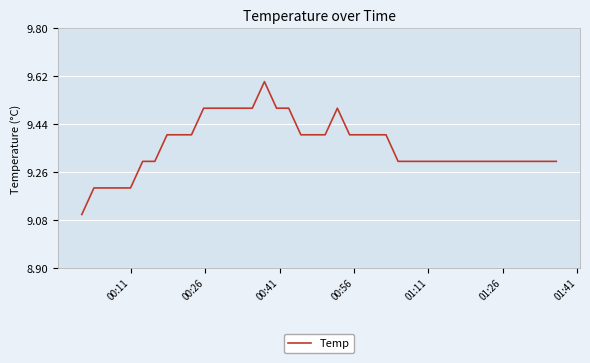

What is the maximum value shown in the chart?

9.6